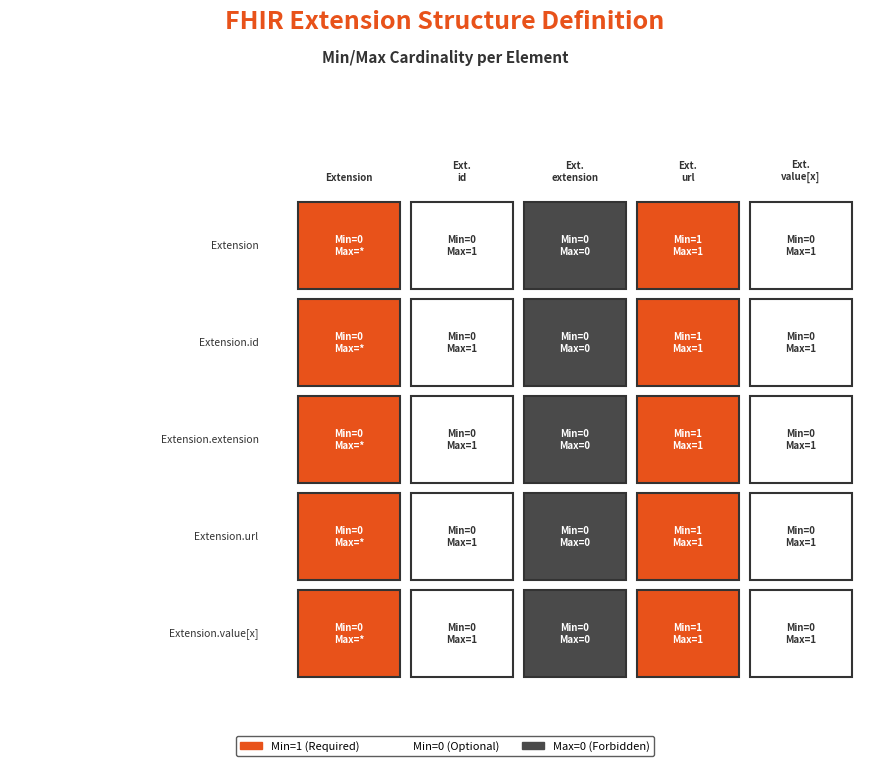

Which series has the largest total across all categories?

Extension